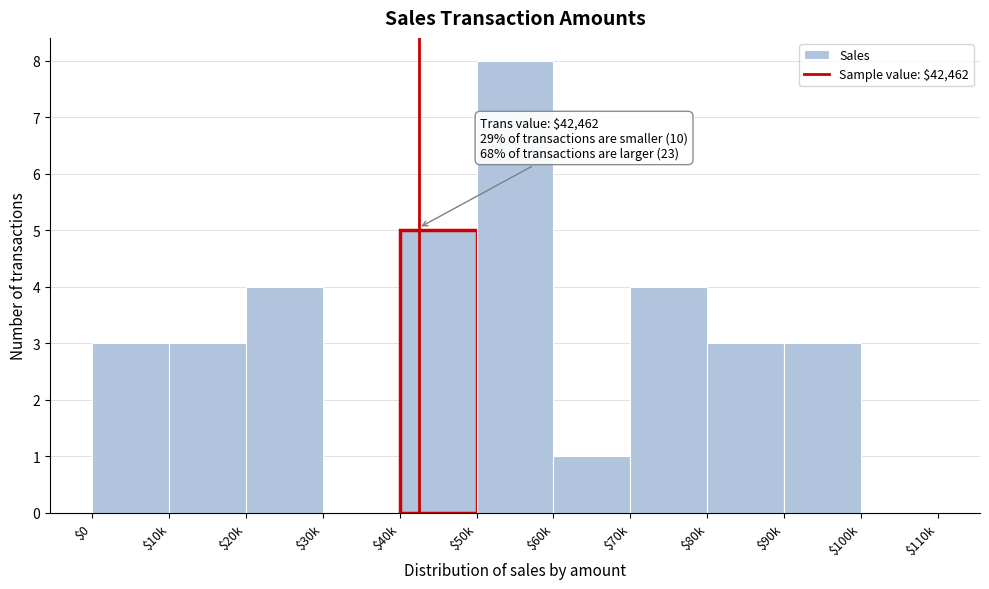

What is the approximate value at $90k?

3